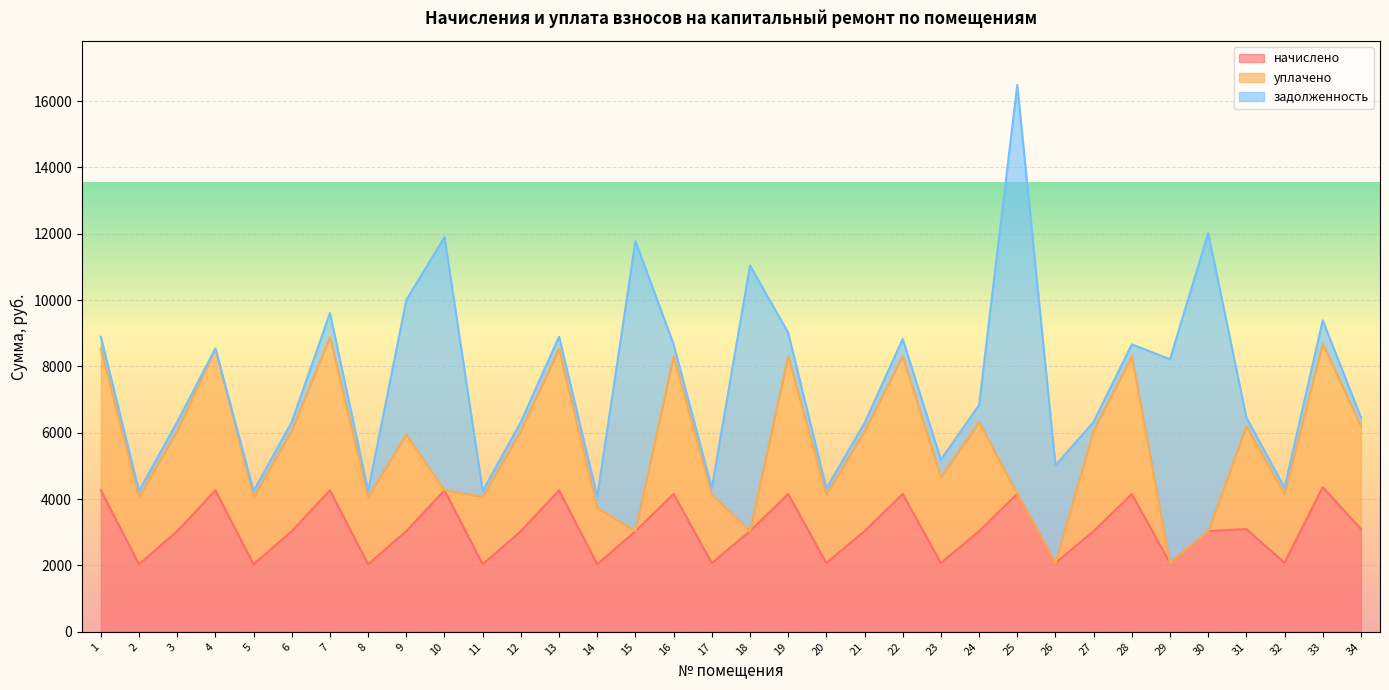

What are all the series names shown in the legend?

начислено, уплачено, задолженность